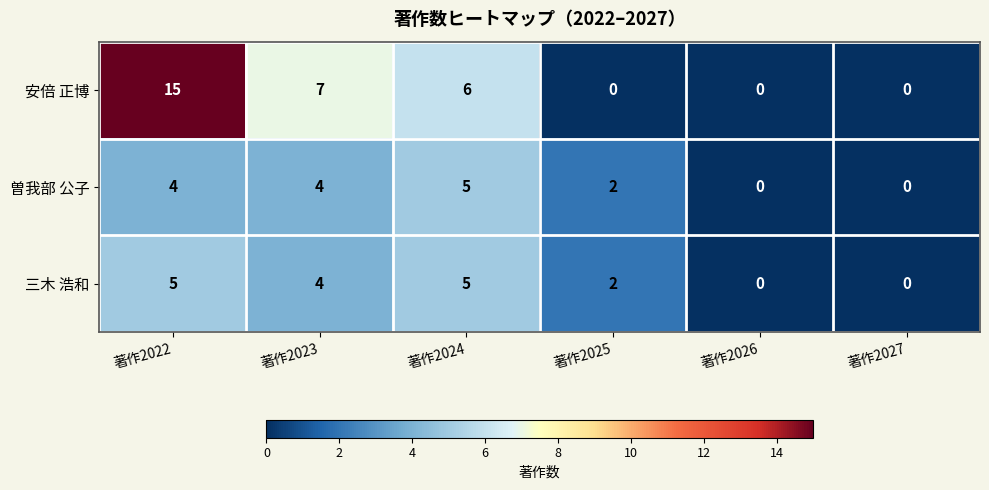

Which label corresponds to the largest value in the chart?

著作2022